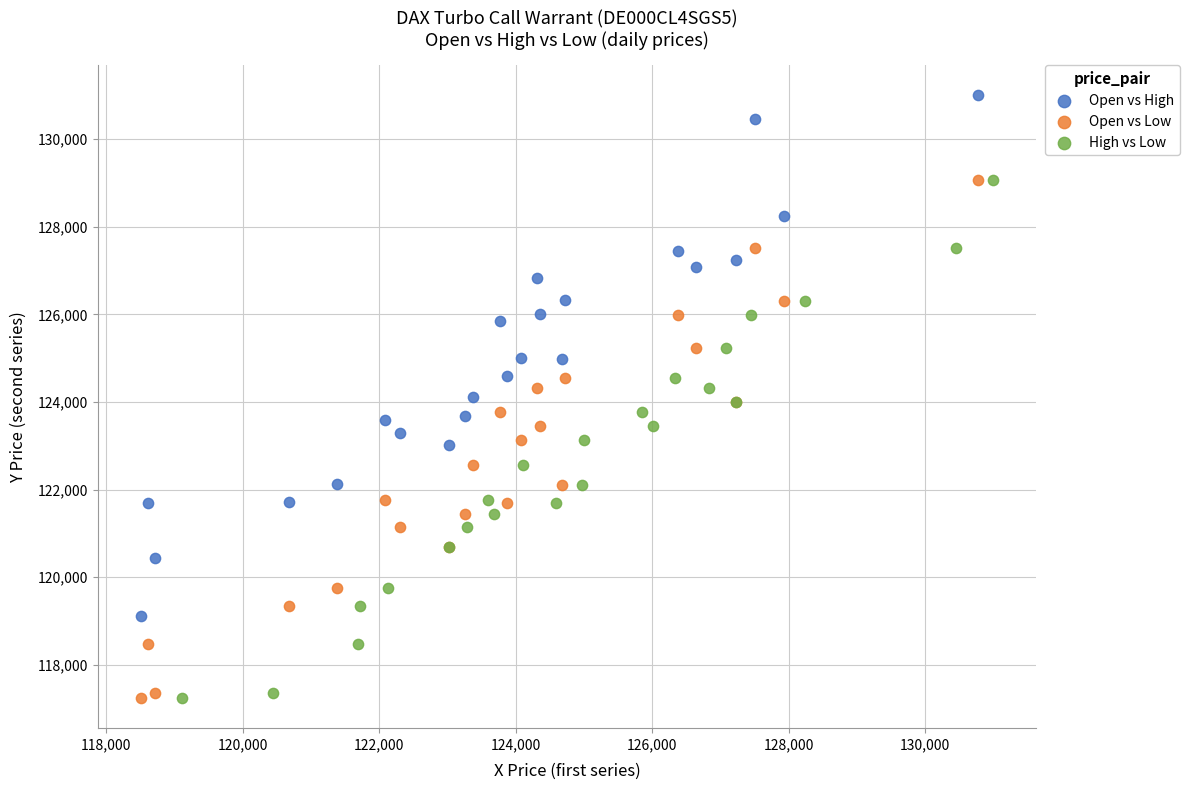

What are all the series names shown in the legend?

Open vs High, Open vs Low, High vs Low